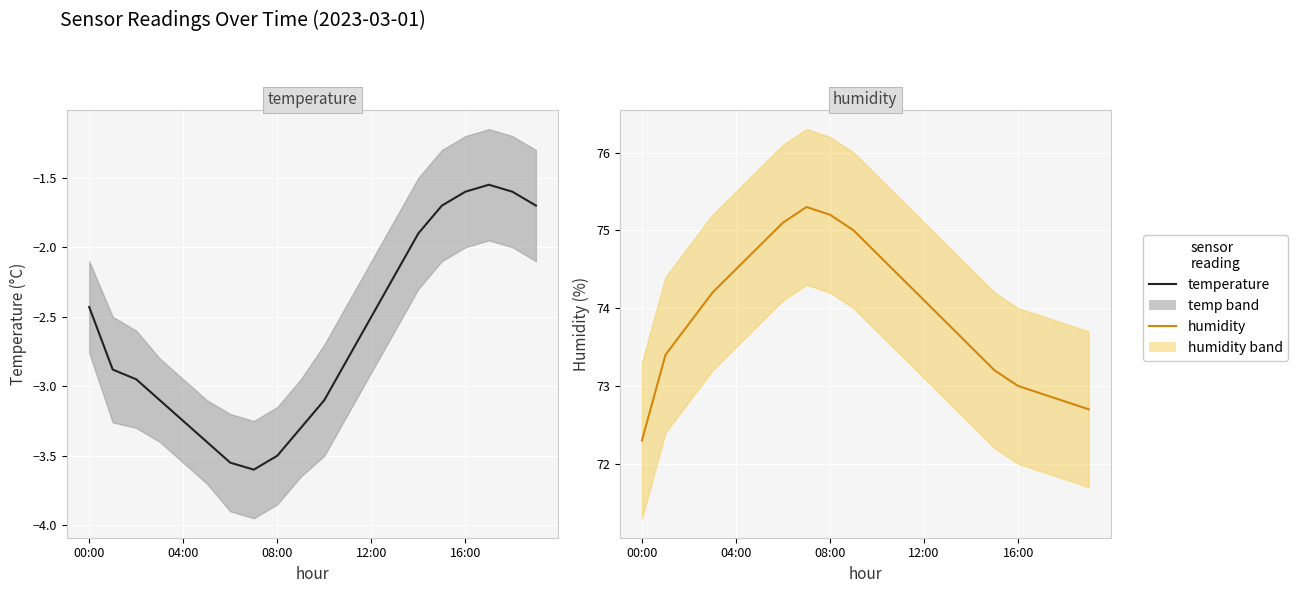

Does the chart display data point markers on the line(s)?

No